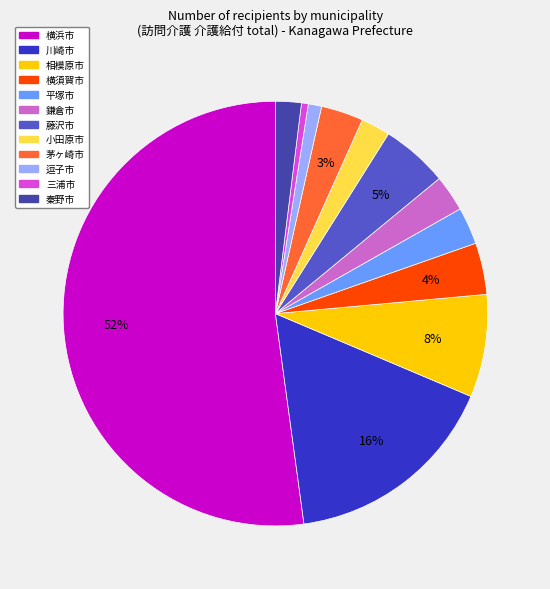

The 逗子市 slice represents 10% of the pie. True or false?

False